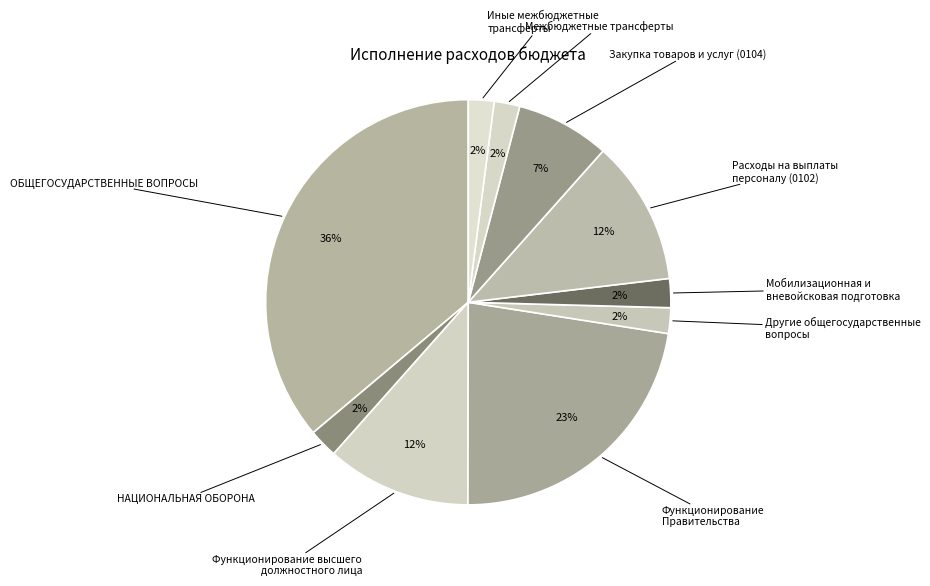

Between Функционирование Правительства and Закупка товаров и услуг (0104), which is larger?

Функционирование Правительства